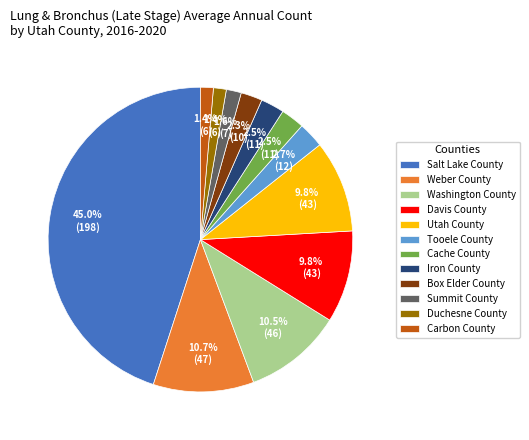

The Box Elder County slice represents 2% of the pie. True or false?

True